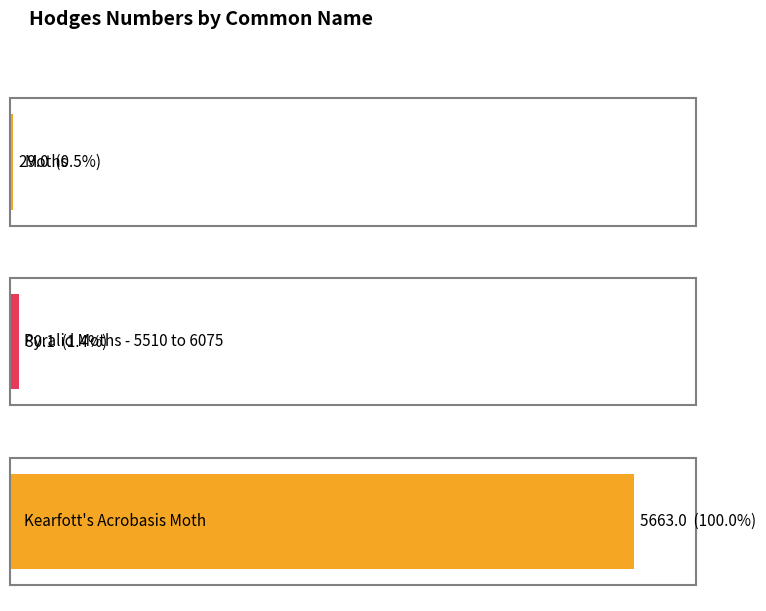

Where does the data first go above 80?

Pyralid Moths - 5510 to 6075